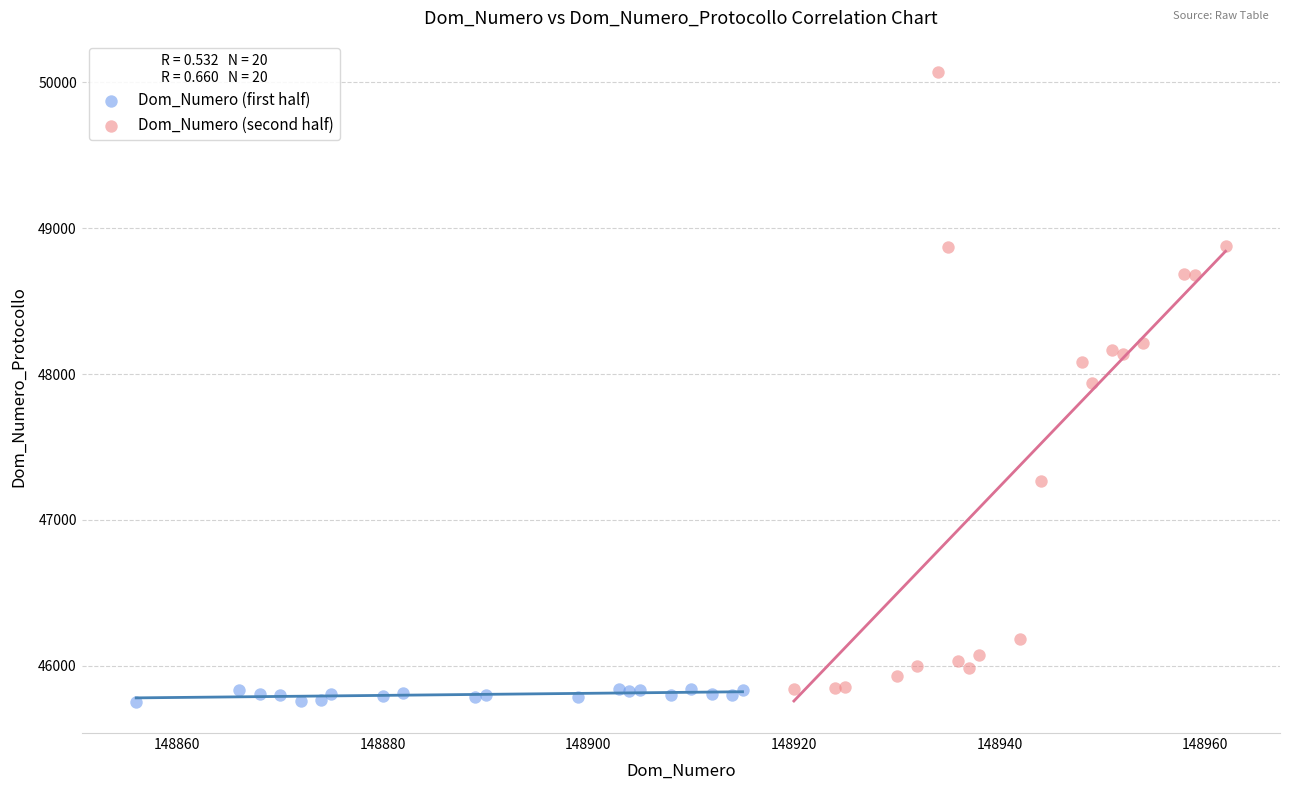

Which series reaches the maximum Y coordinate?

Dom_Numero (second half)